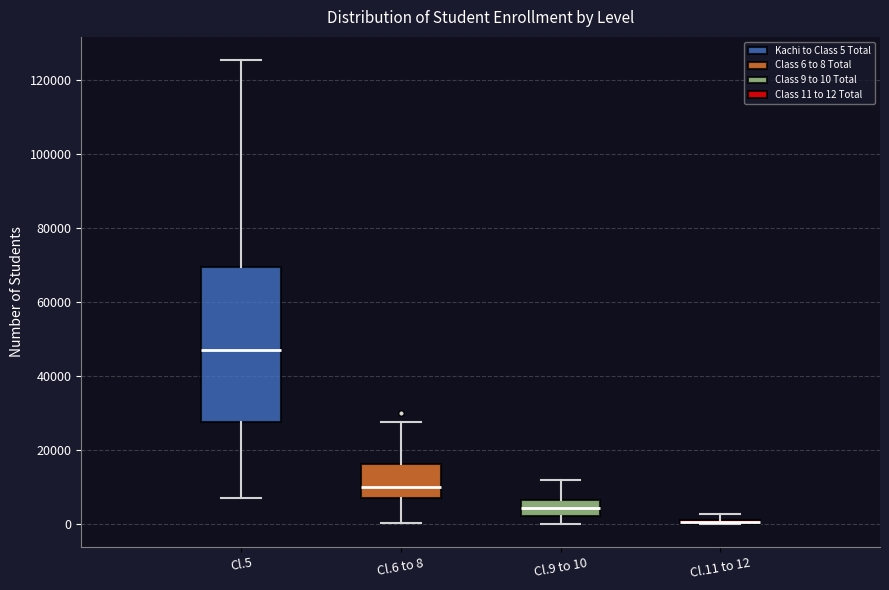

Which box is the tallest, from its lower edge to its upper edge?

Cl.5